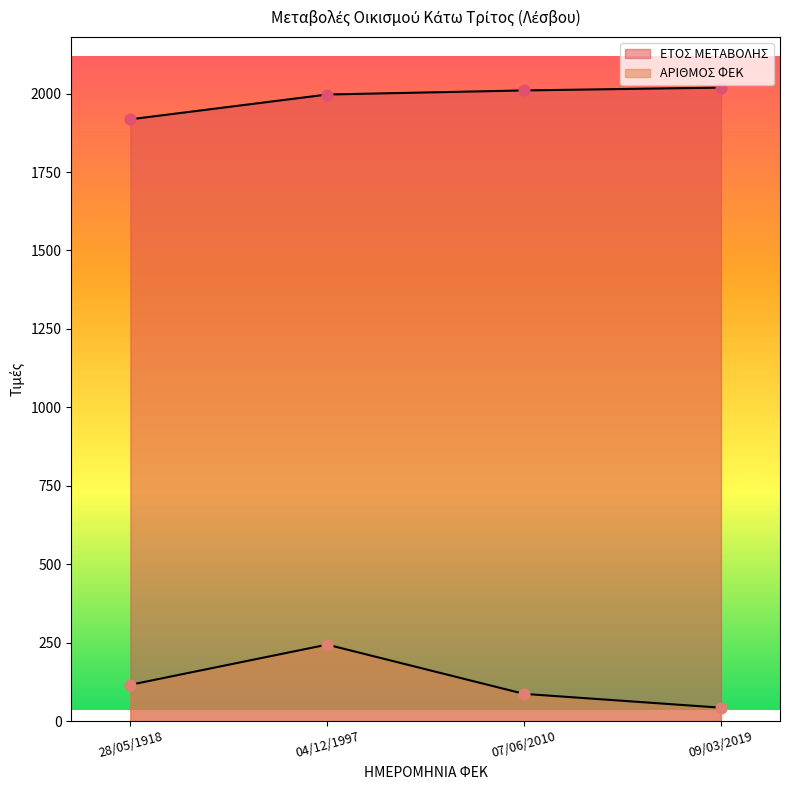

Which series has the largest total across all categories?

ΕΤΟΣ ΜΕΤΑΒΟΛΗΣ